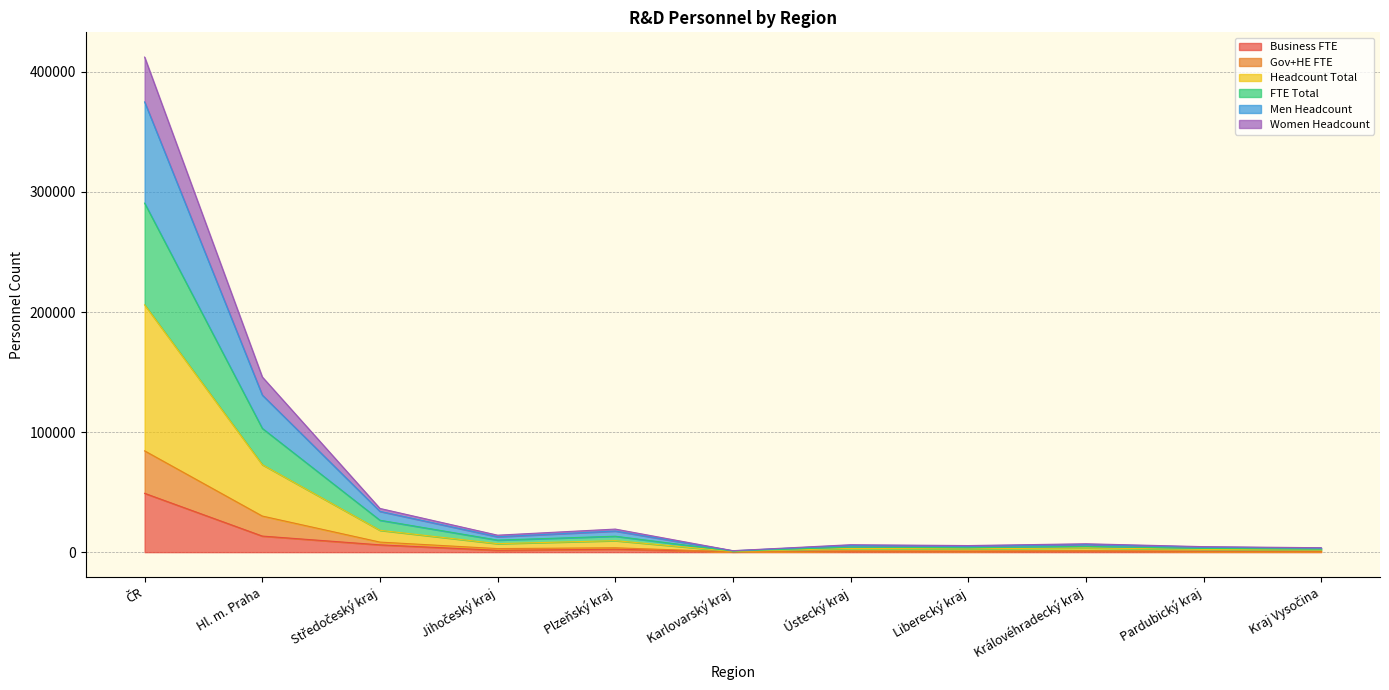

Where does the Headcount Total series first go above 7000?

ČR